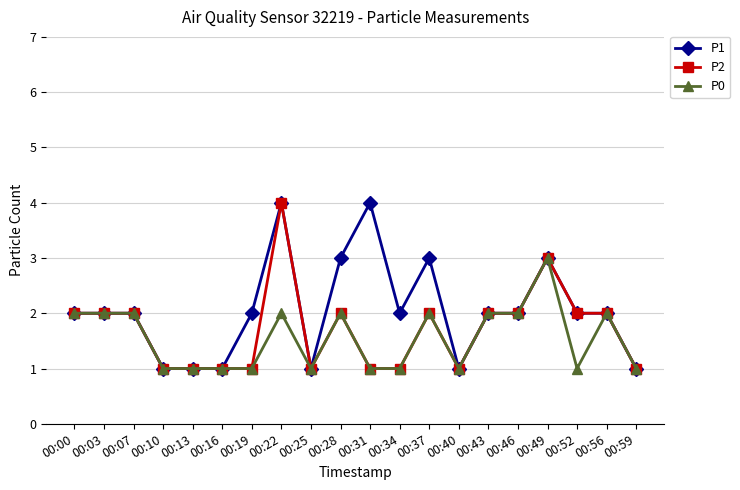

What value does the P2 series have at 00:03?

2